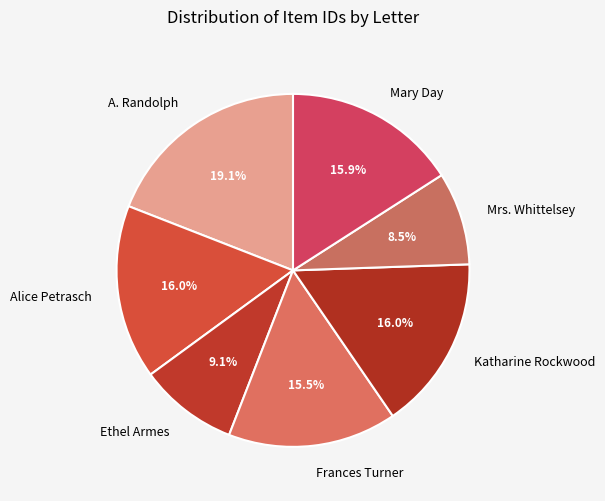

What is the smallest slice in the pie chart?

Mrs. Whittelsey